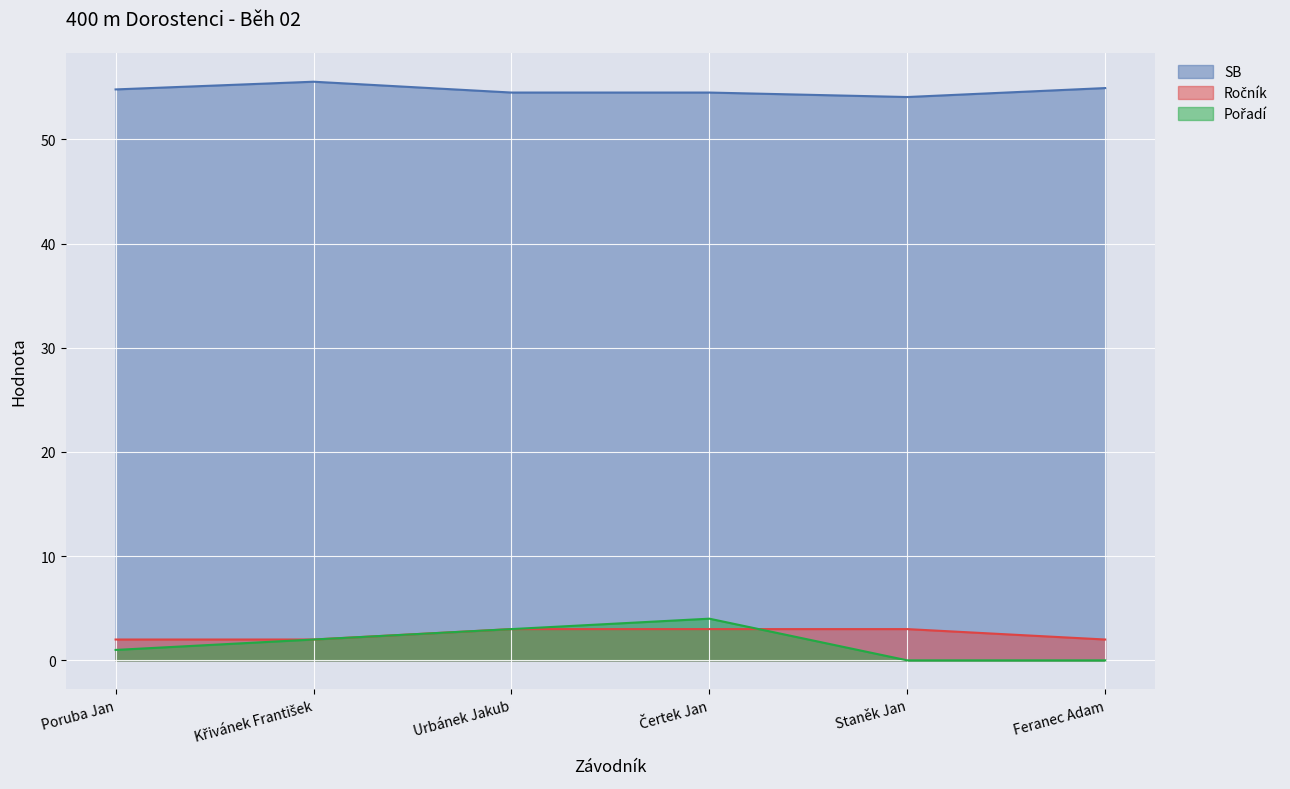

What is the maximum value shown in the chart?

55.5